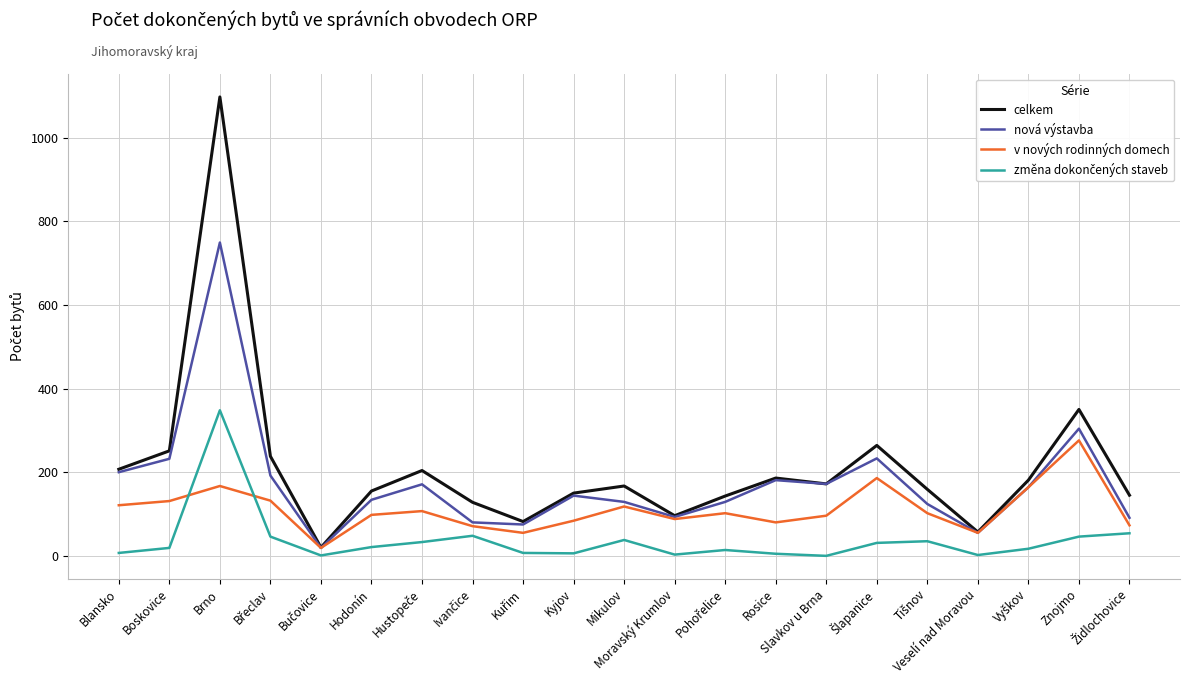

Does the chart have visible grid lines?

Yes